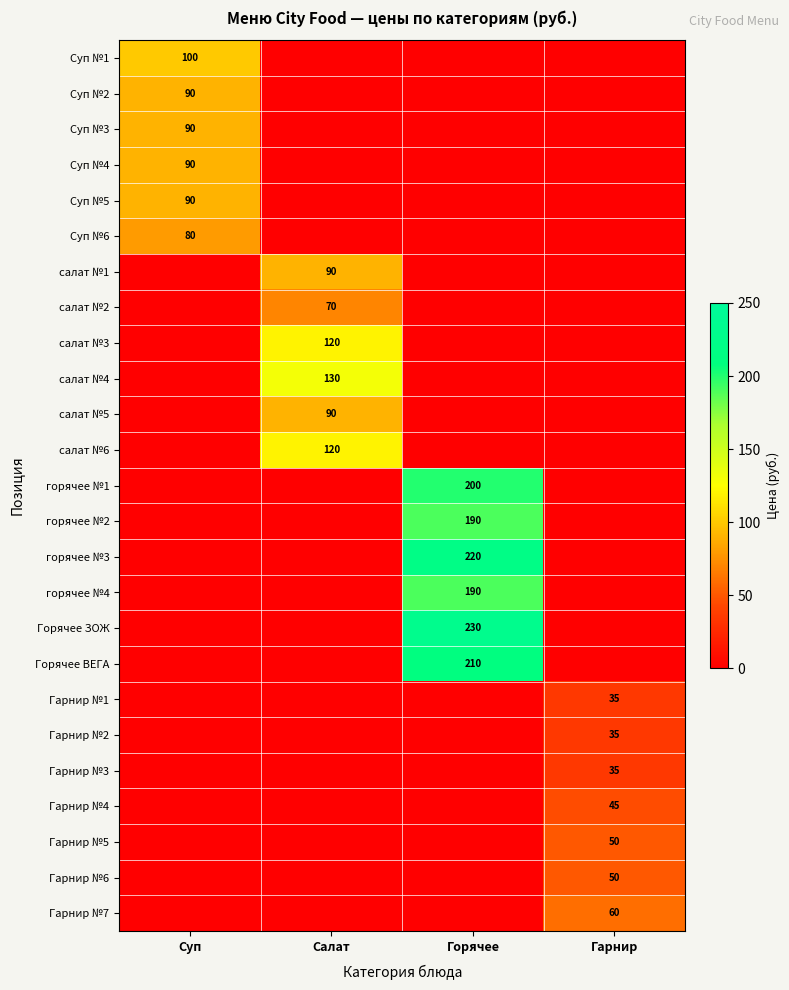

Is it true that Суп №5 equals 90 at Суп?

True